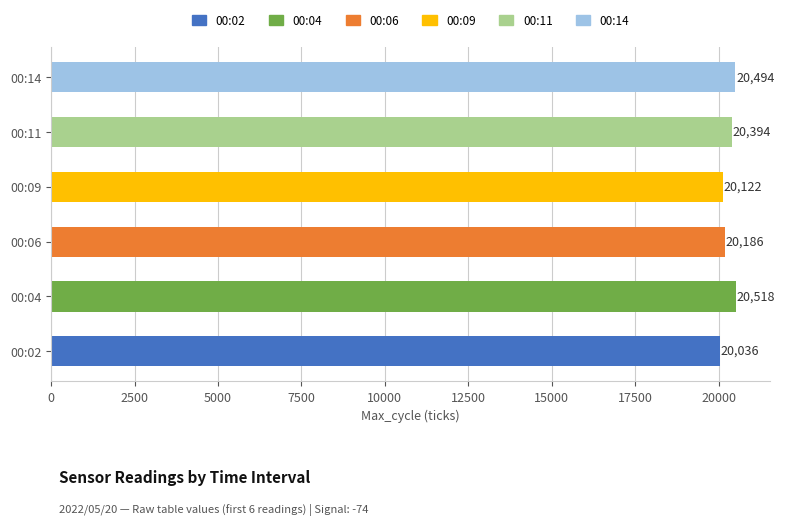

The value at 00:04 is 20518. True or false?

True